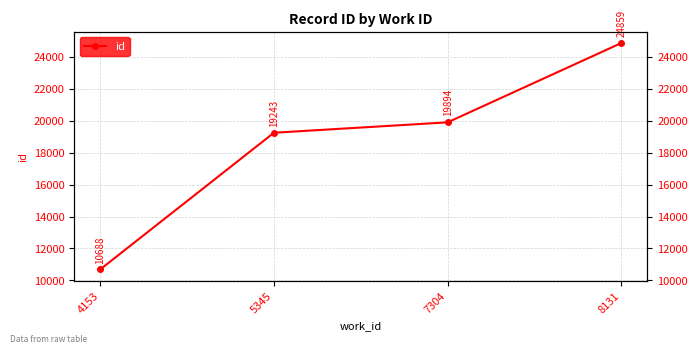

Is it true that the value at 5345 is 7709?

False